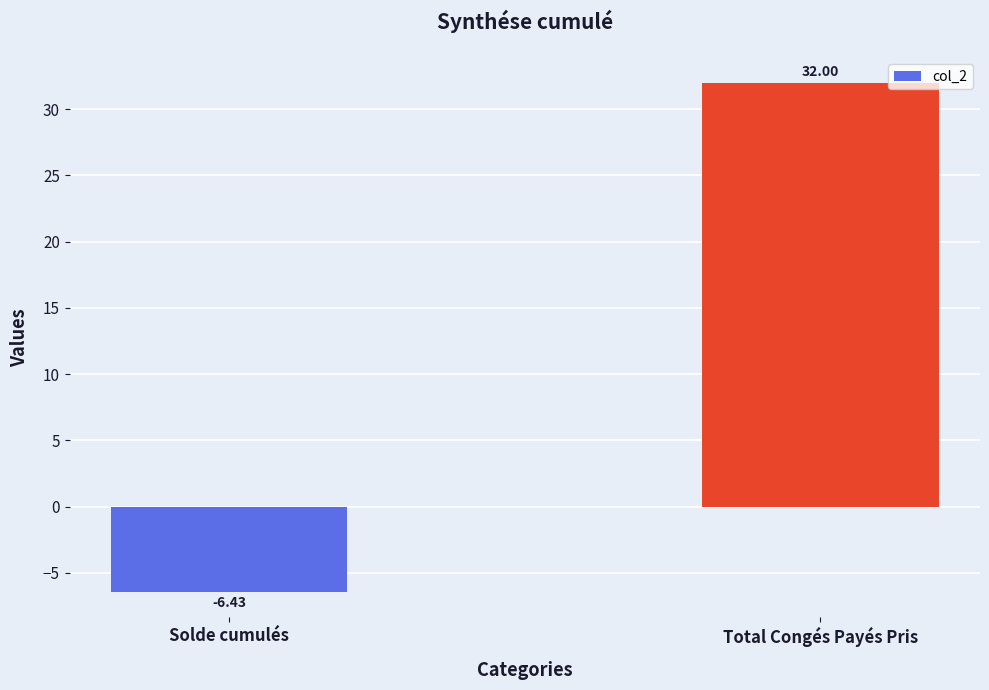

Which category has the lowest value across all series?

Solde cumulés